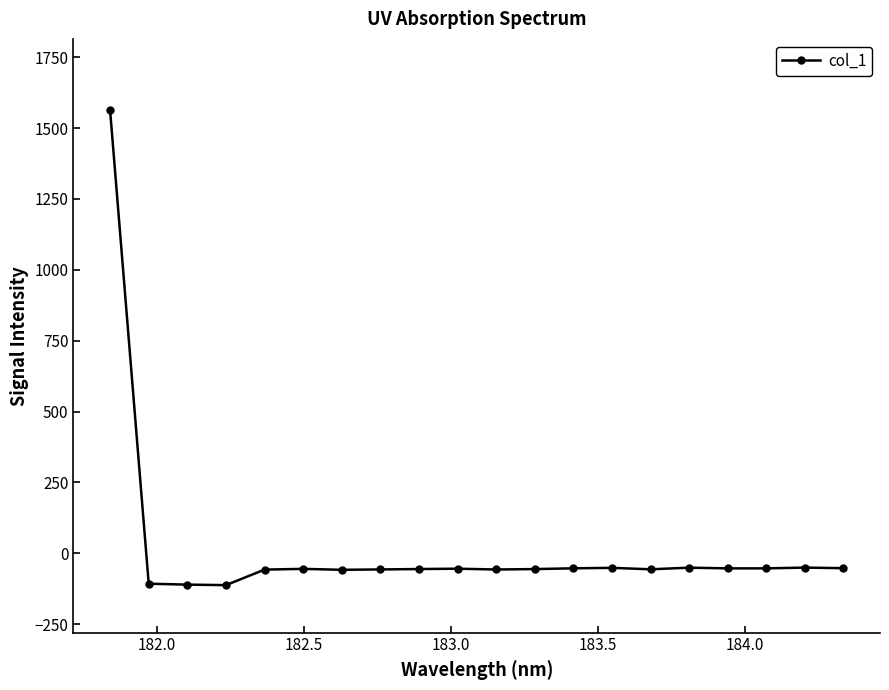

What is the maximum value shown in the chart?

1563.2